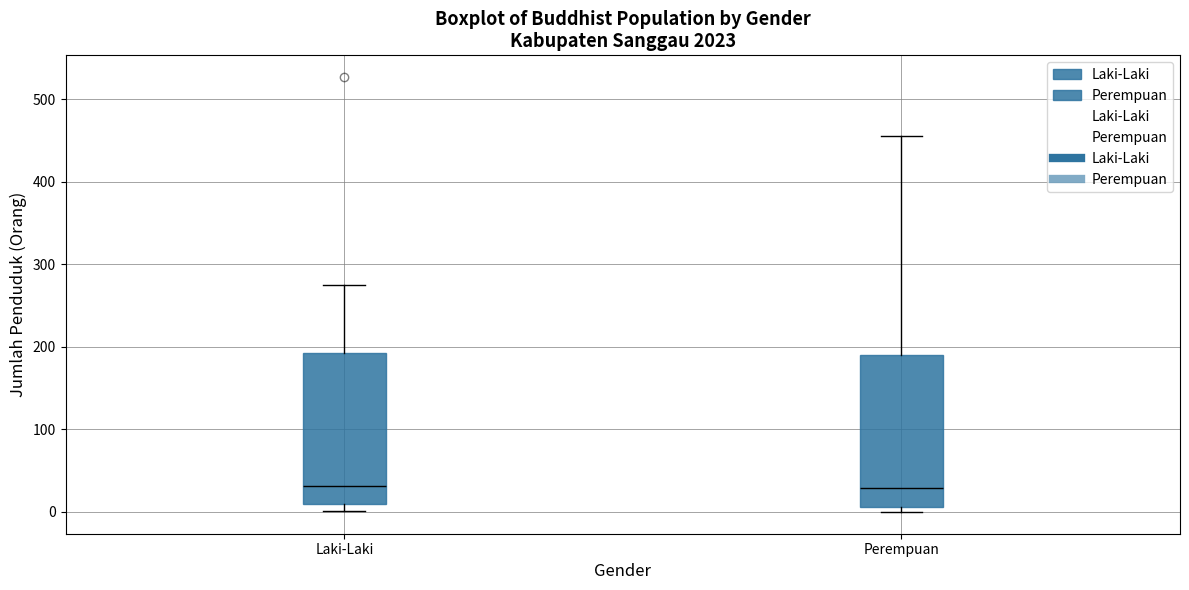

Reading left to right, transcribe this box plot: for each box, give where its median line is, the range the box spans, and where its two whiskers end, as read against the y-axis. The values are not printed on the chart, so give them approximately, as read against the axis.

Laki-Laki: median 30, box 10 to 190, whiskers 0 to 280
Perempuan: median 30, box 10 to 190, whiskers 0 to 460